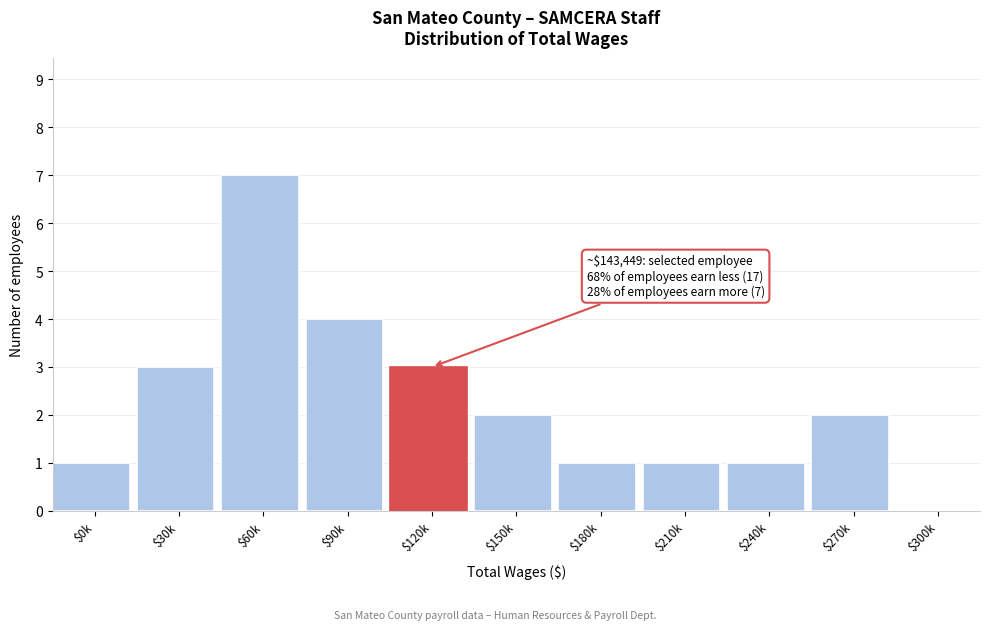

What is the sum of all values?

25